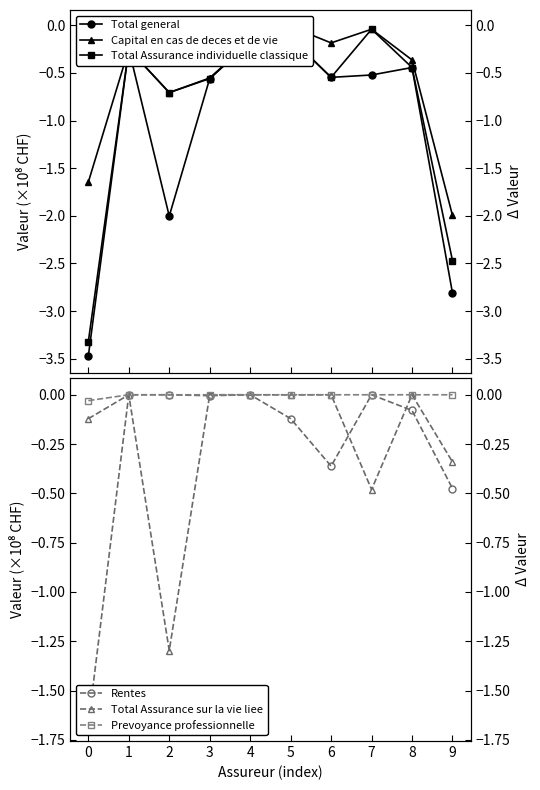

What is the difference between the highest and lowest values at 2?

2.0